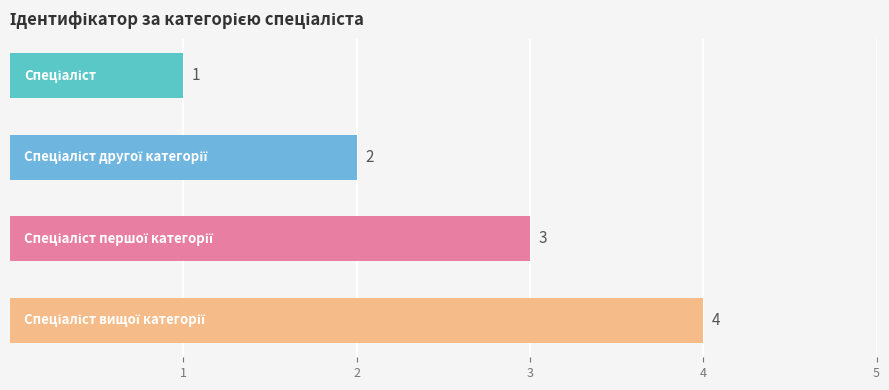

Count the values in the range 2 to 4.

3